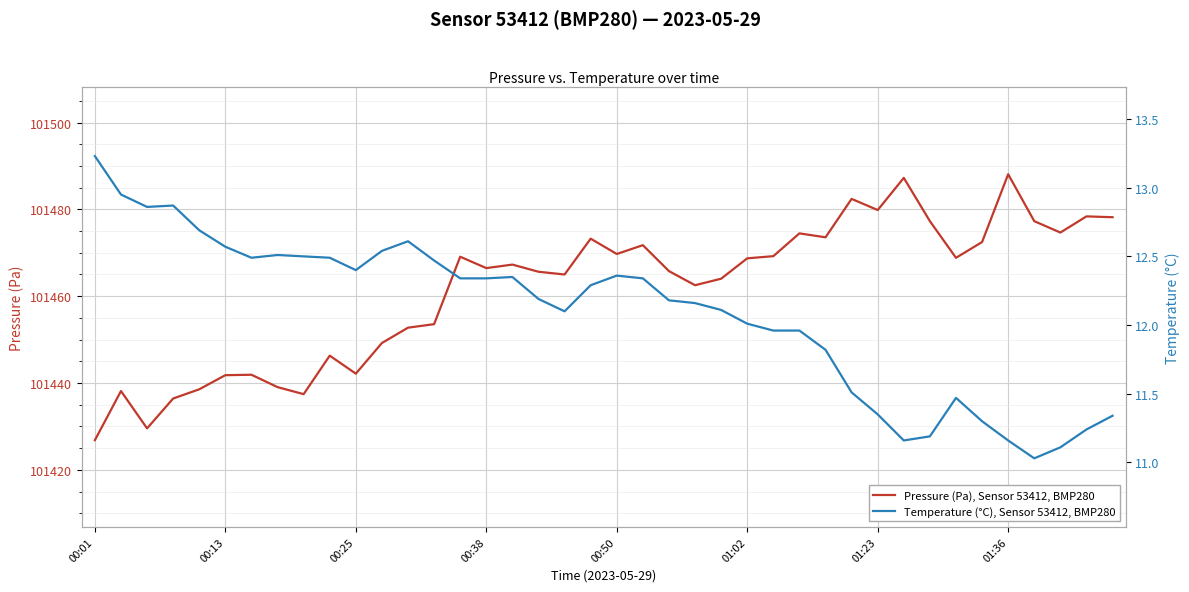

Does the chart display data point markers on the line(s)?

No